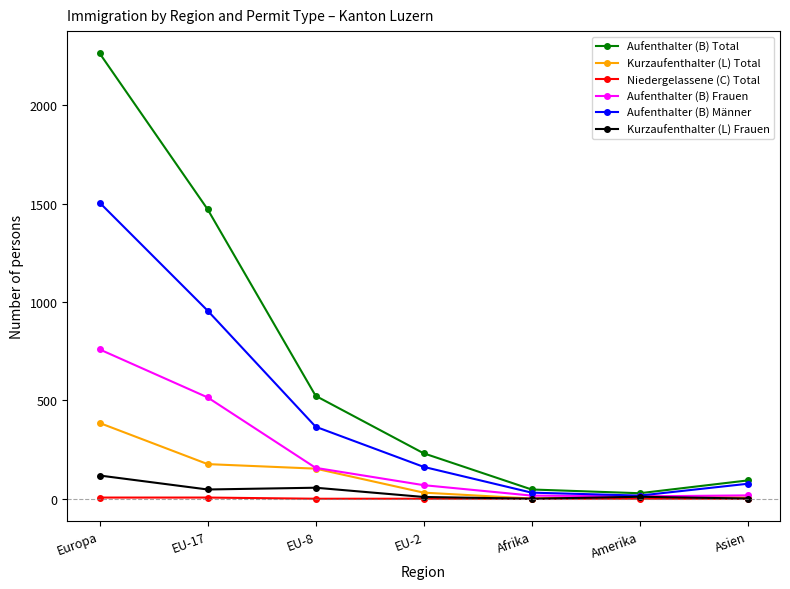

Which series has the widest spread of values?

Aufenthalter (B) Total